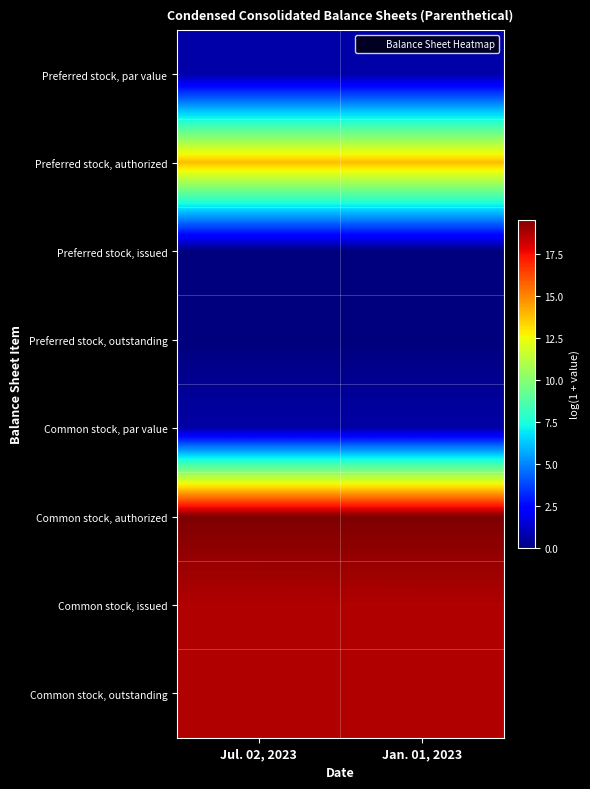

Reading left to right, transcribe all the data shown in this chart.

Preferred stock, par value: Jul. 02, 2023=0.7	Jan. 01, 2023=0.7
Preferred stock, authorized: Jul. 02, 2023=13.8	Jan. 01, 2023=13.8
Preferred stock, issued: Jul. 02, 2023=0.0	Jan. 01, 2023=0.0
Preferred stock, outstanding: Jul. 02, 2023=0.0	Jan. 01, 2023=0.0
Common stock, par value: Jul. 02, 2023=0.7	Jan. 01, 2023=0.7
Common stock, authorized: Jul. 02, 2023=19.5	Jan. 01, 2023=19.5
Common stock, issued: Jul. 02, 2023=18.6	Jan. 01, 2023=18.7
Common stock, outstanding: Jul. 02, 2023=18.6	Jan. 01, 2023=18.7